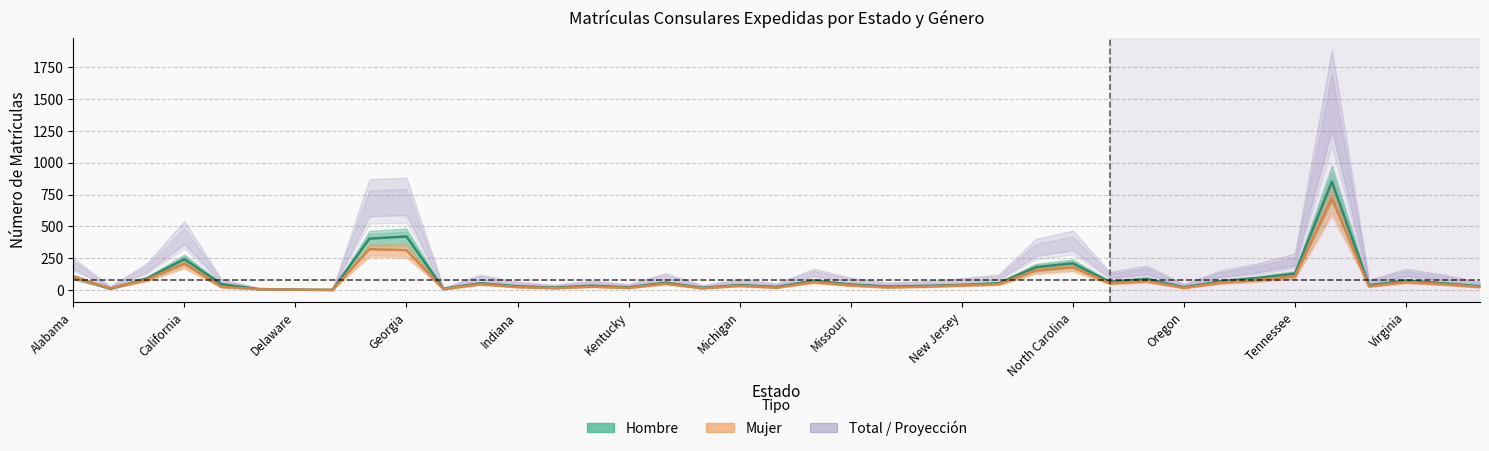

What is the difference between the second highest and second lowest values in the Hombre series?

417